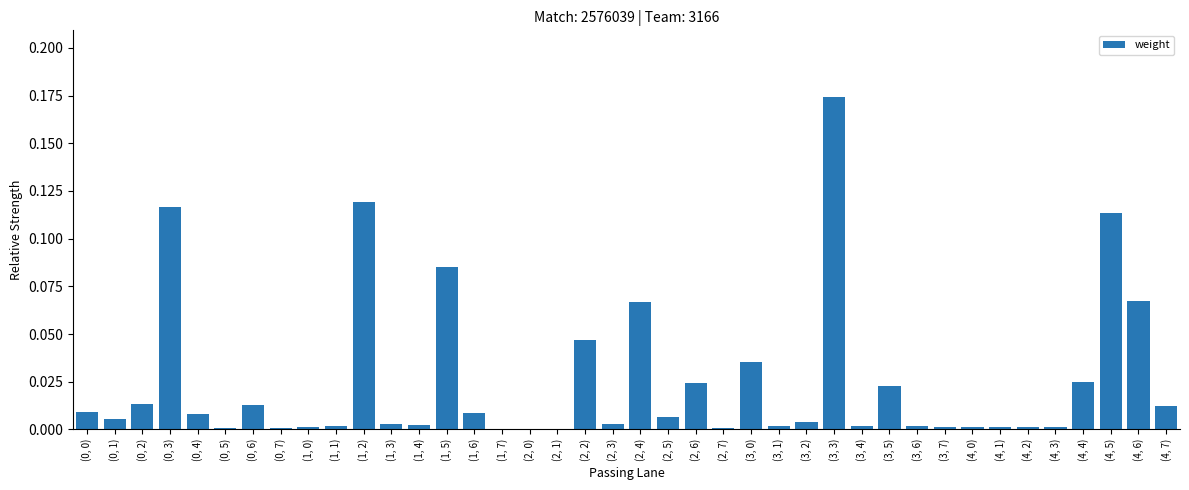

What is the sum of all values?

1.0